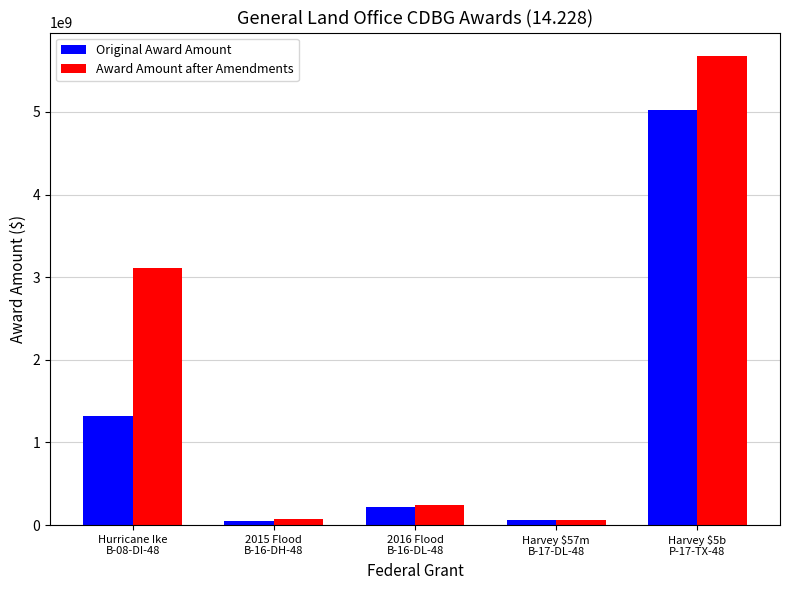

What is the label of the 1st bar from the left?

Hurricane Ike
B-08-DI-48